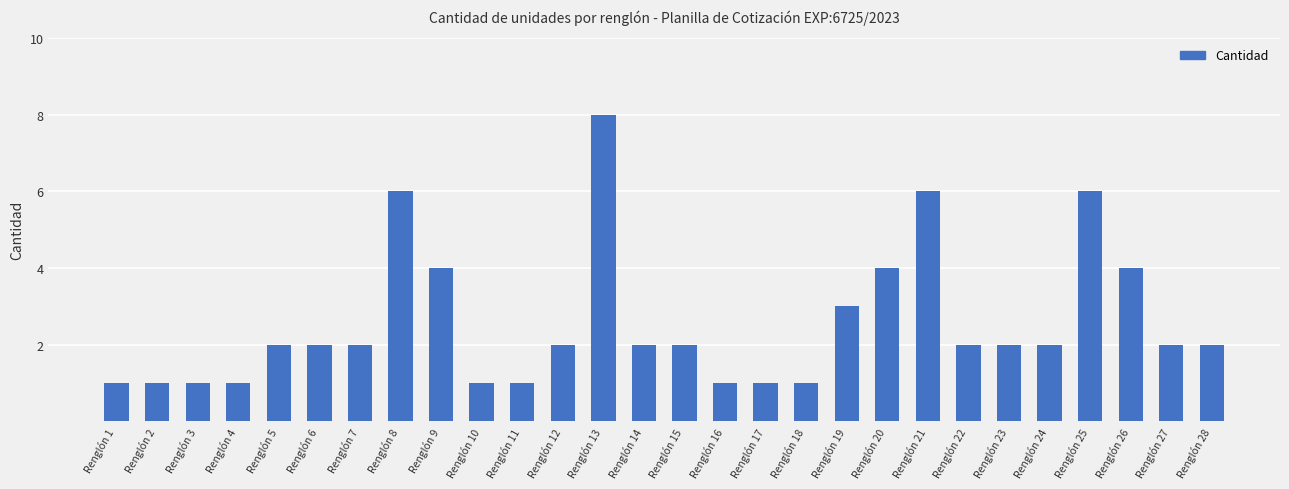

What is the difference between the second highest and second lowest values?

5